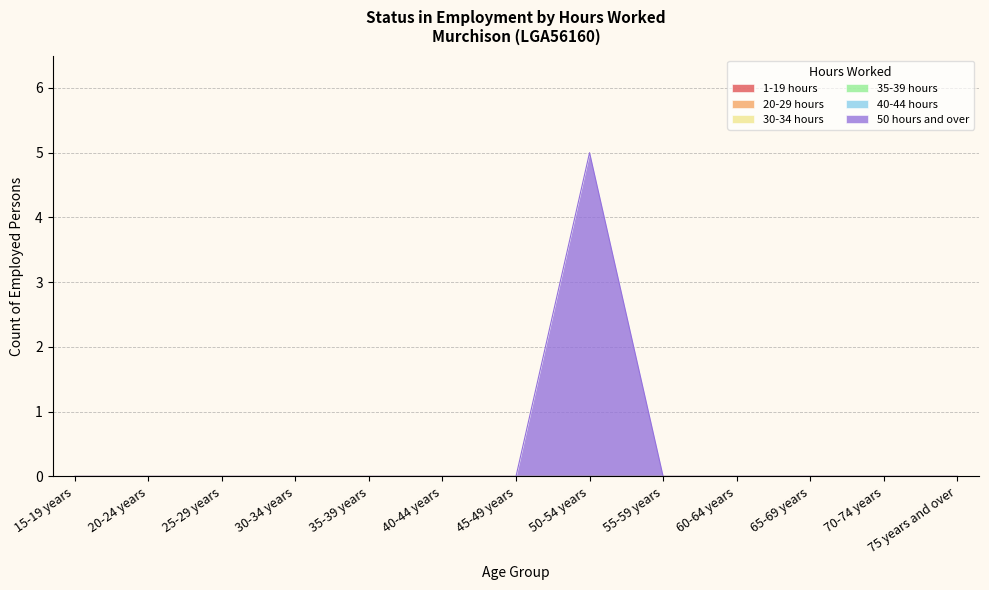

Reading left to right, what are all the values shown in this chart?

1-19 hours: 15-19 years=0	20-24 years=0	25-29 years=0	30-34 years=0	35-39 years=0	40-44 years=0	45-49 years=0	50-54 years=0	55-59 years=0	60-64 years=0	65-69 years=0	70-74 years=0	75 years and over=0
20-29 hours: 15-19 years=0	20-24 years=0	25-29 years=0	30-34 years=0	35-39 years=0	40-44 years=0	45-49 years=0	50-54 years=0	55-59 years=0	60-64 years=0	65-69 years=0	70-74 years=0	75 years and over=0
30-34 hours: 15-19 years=0	20-24 years=0	25-29 years=0	30-34 years=0	35-39 years=0	40-44 years=0	45-49 years=0	50-54 years=0	55-59 years=0	60-64 years=0	65-69 years=0	70-74 years=0	75 years and over=0
35-39 hours: 15-19 years=0	20-24 years=0	25-29 years=0	30-34 years=0	35-39 years=0	40-44 years=0	45-49 years=0	50-54 years=0	55-59 years=0	60-64 years=0	65-69 years=0	70-74 years=0	75 years and over=0
40-44 hours: 15-19 years=0	20-24 years=0	25-29 years=0	30-34 years=0	35-39 years=0	40-44 years=0	45-49 years=0	50-54 years=0	55-59 years=0	60-64 years=0	65-69 years=0	70-74 years=0	75 years and over=0
50 hours and over: 15-19 years=0	20-24 years=0	25-29 years=0	30-34 years=0	35-39 years=0	40-44 years=0	45-49 years=0	50-54 years=5	55-59 years=0	60-64 years=0	65-69 years=0	70-74 years=0	75 years and over=0